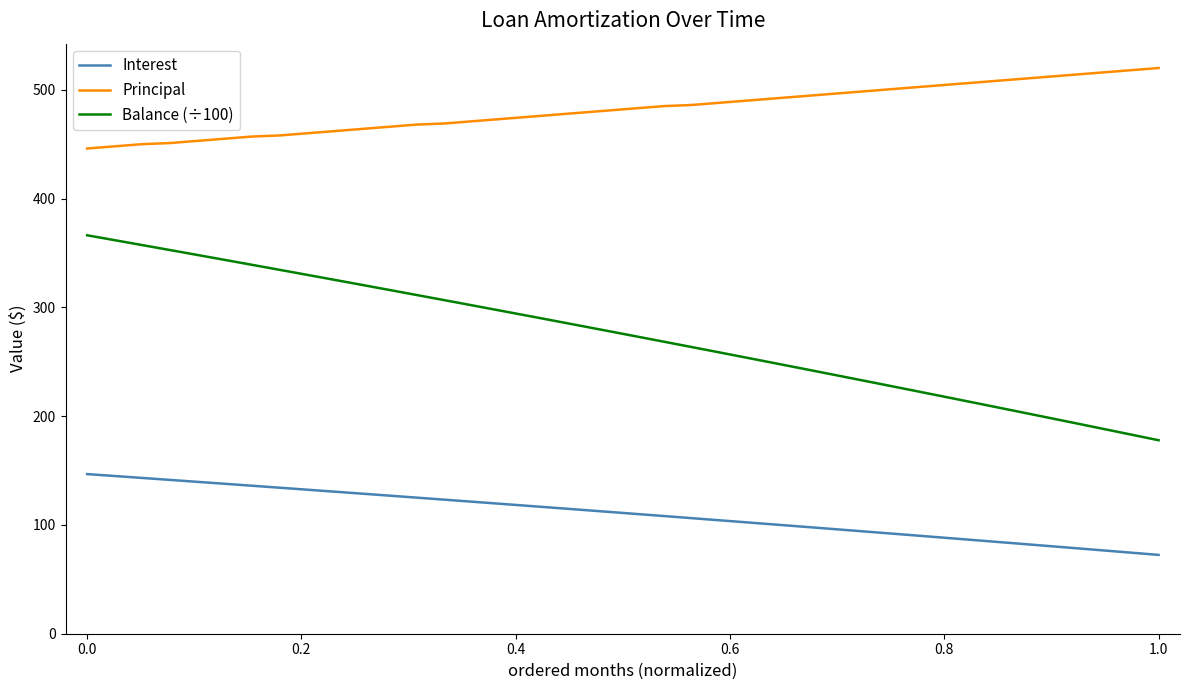

Which series has the largest total across all categories?

Principal